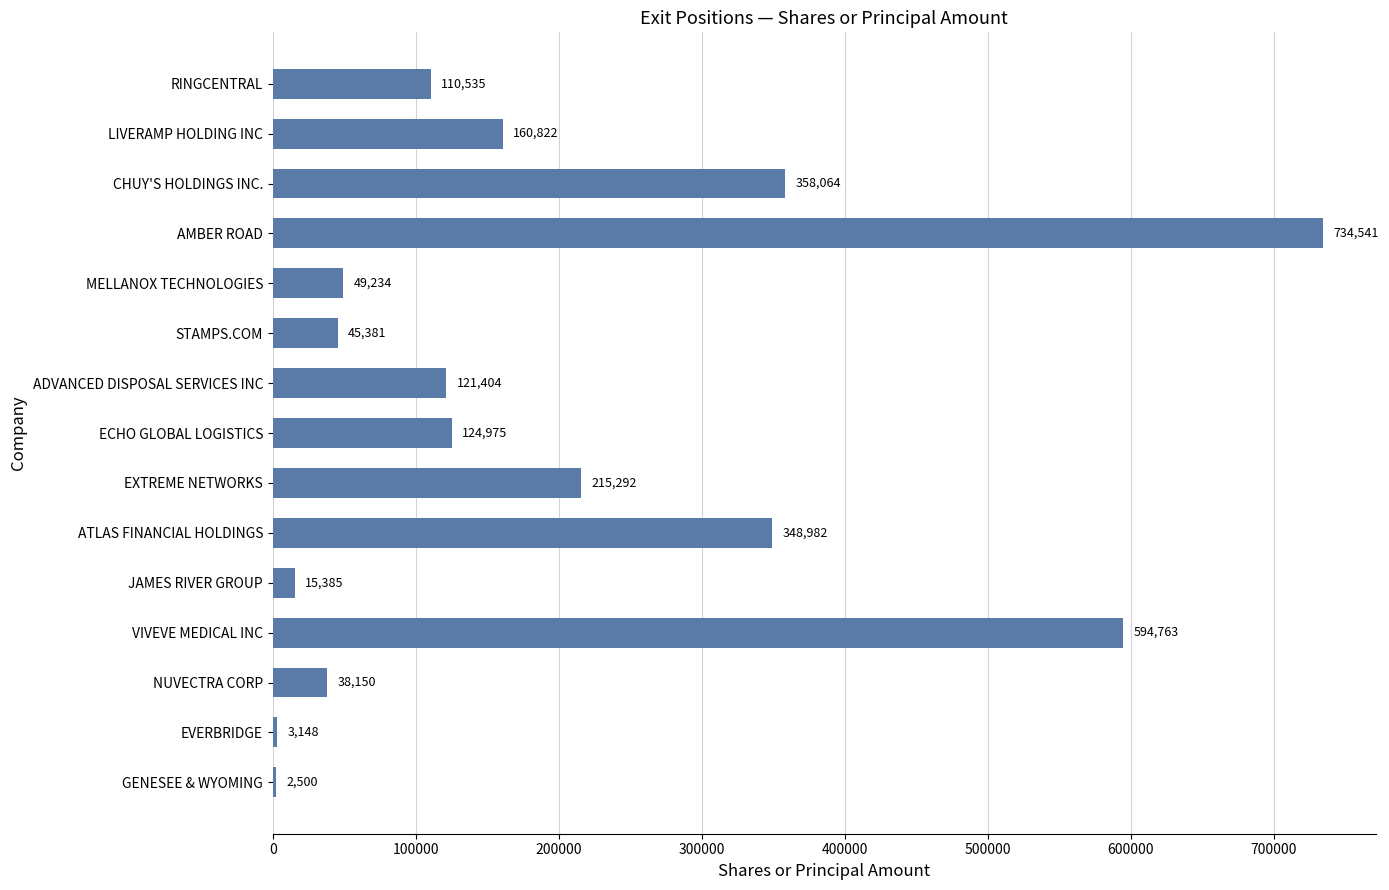

What is the minimum value shown in the chart?

2500